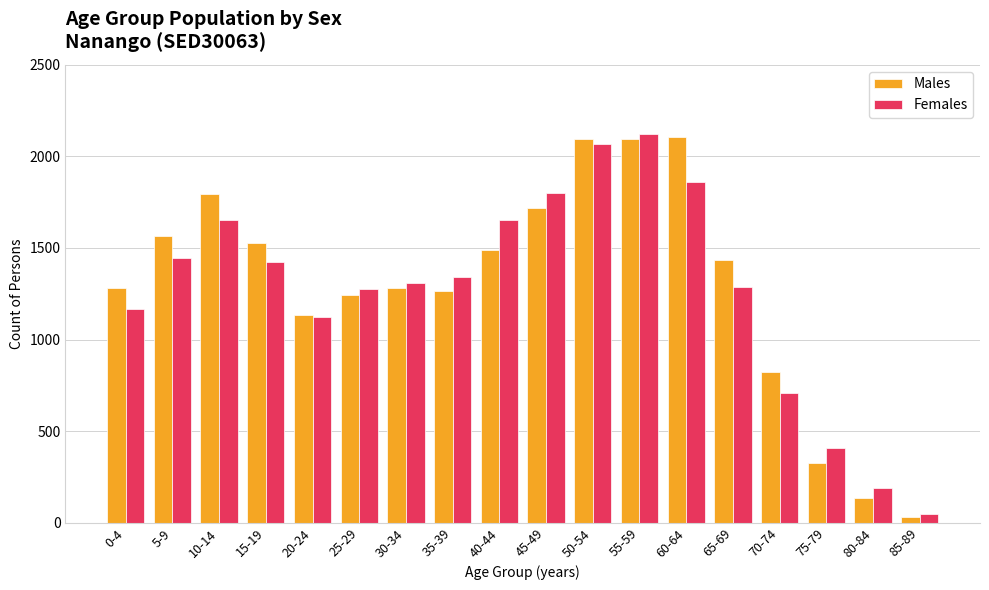

What is the average value of the Females series?

1271